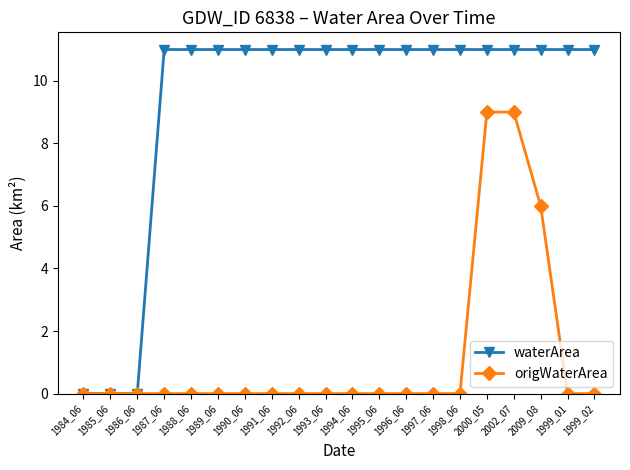

Which series has the largest total across all categories?

waterArea